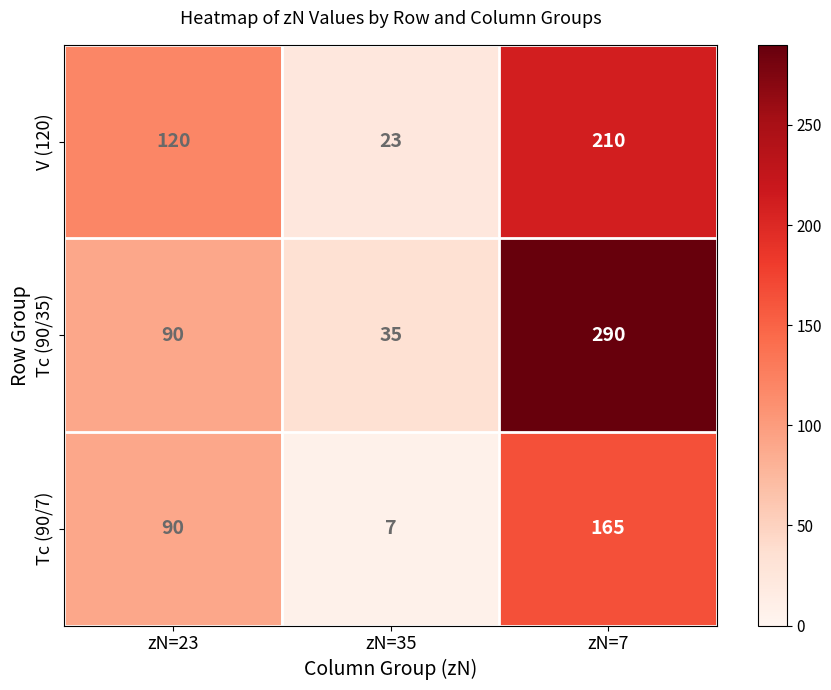

What is the spread (max minus min) of values at zN=35?

28